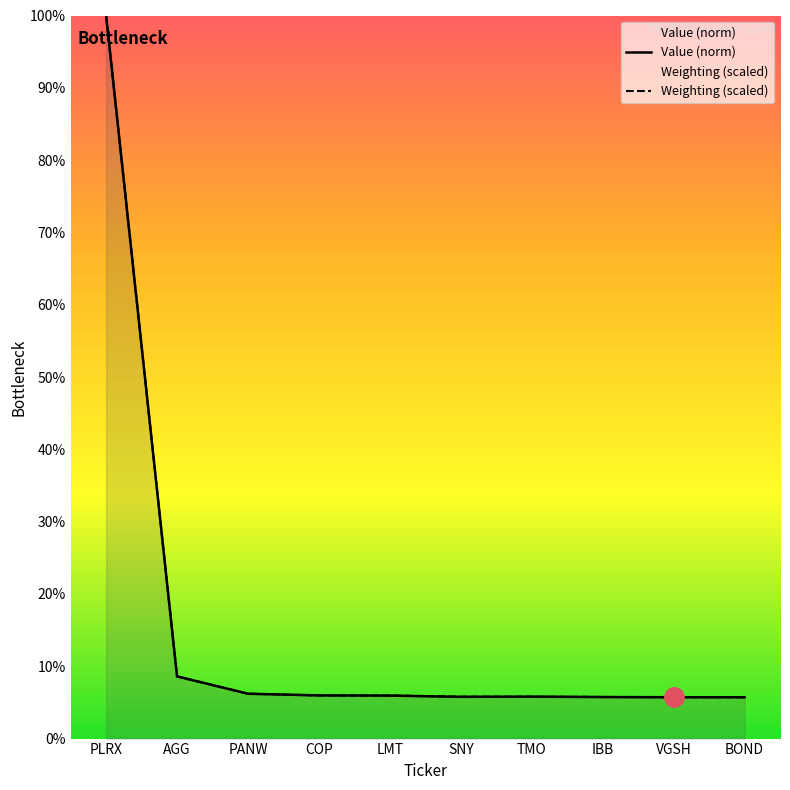

Does the chart display data point markers on the line(s)?

No